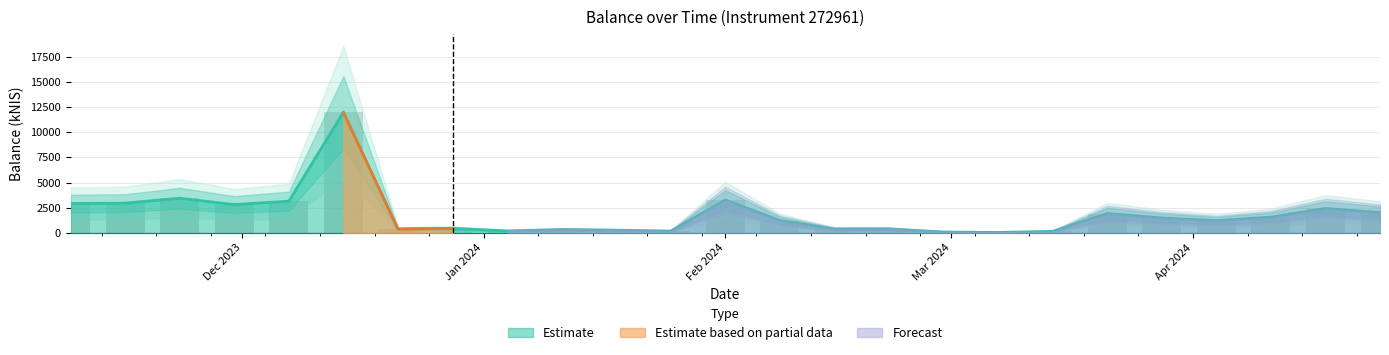

Rank the categories by value from highest to lowest.

2023-12-14, 2023-11-23, 2024-02-01, 2023-12-07, 2023-11-16, 2023-11-09, 2023-11-30, 2024-04-18, 2024-04-25, 2024-03-21, 2024-04-11, 2024-03-28, 2024-02-08, 2024-04-04, 2023-12-28, 2024-02-22, 2024-02-15, 2023-12-21, 2024-01-11, 2024-01-18, 2024-01-04, 2024-01-25, 2024-03-14, 2024-02-29, 2024-03-07